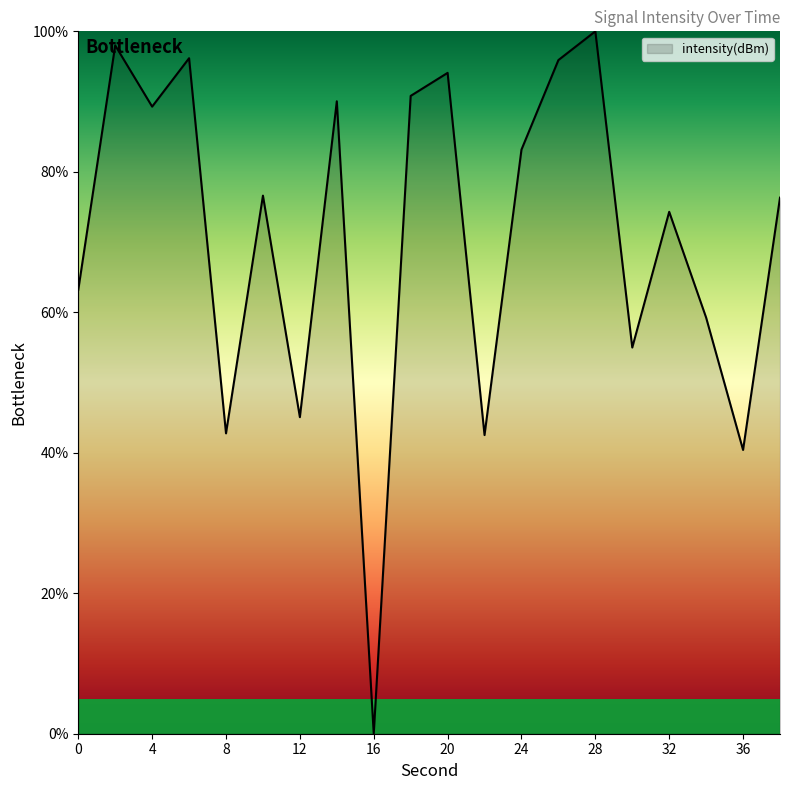

What is the difference between the maximum and minimum values?

100.0